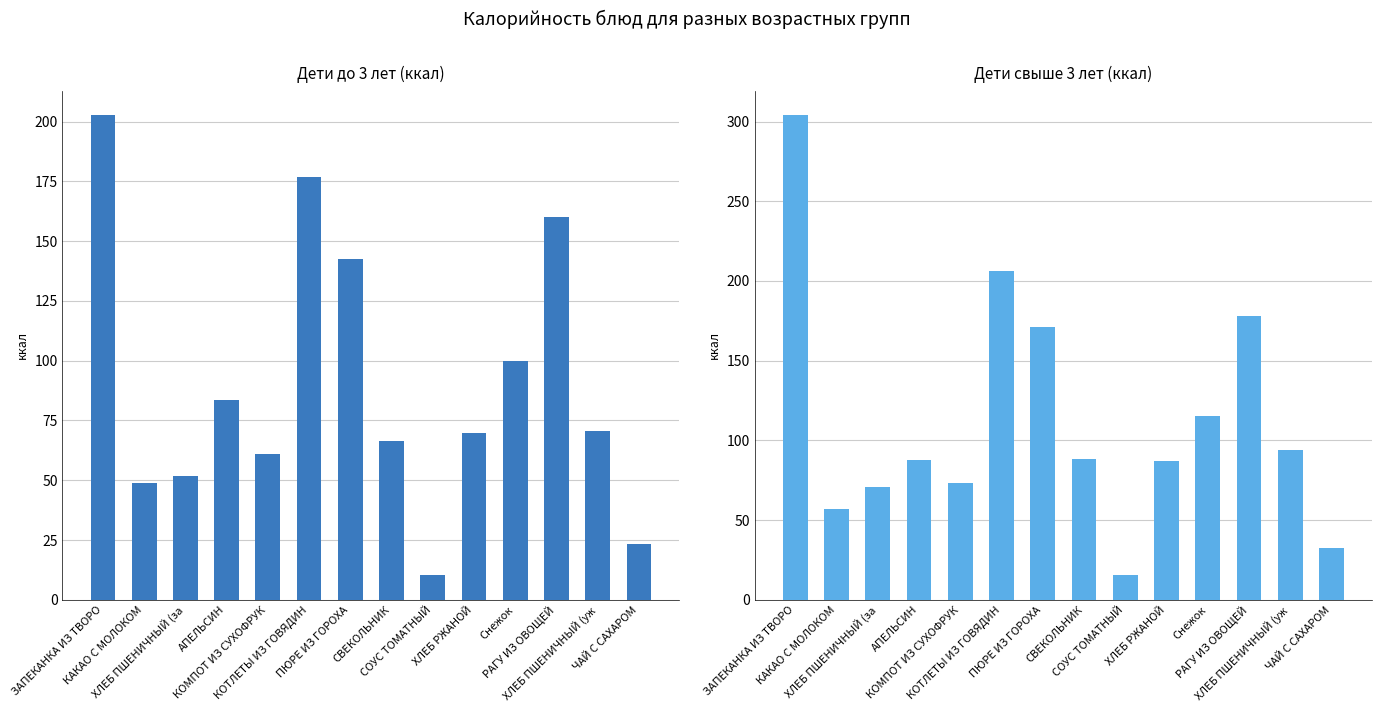

Reading left to right, list all the values displayed in this chart.

Дети до 3 лет (ккал): ЗАПЕКАНКА ИЗ ТВОРО=202.8	КАКАО С МОЛОКОМ=48.6	ХЛЕБ ПШЕНИЧНЫЙ (за=51.7	АПЕЛЬСИН=83.6	КОМПОТ ИЗ СУХОФРУК=60.8	КОТЛЕТЫ ИЗ ГОВЯДИН=177.0	ПЮРЕ ИЗ ГОРОХА=142.4	СВЕКОЛЬНИК=66.2	СОУС ТОМАТНЫЙ=10.5	ХЛЕБ РЖАНОЙ=69.6	Снежок=100.0	РАГУ ИЗ ОВОЩЕЙ=160.1	ХЛЕБ ПШЕНИЧНЫЙ (уж=70.5	ЧАЙ С САХАРОМ=23.5
Дети свыше 3 лет (ккал): ЗАПЕКАНКА ИЗ ТВОРО=304.2	КАКАО С МОЛОКОМ=56.7	ХЛЕБ ПШЕНИЧНЫЙ (за=70.5	АПЕЛЬСИН=88.0	КОМПОТ ИЗ СУХОФРУК=73.0	КОТЛЕТЫ ИЗ ГОВЯДИН=206.5	ПЮРЕ ИЗ ГОРОХА=170.9	СВЕКОЛЬНИК=88.3	СОУС ТОМАТНЫЙ=15.7	ХЛЕБ РЖАНОЙ=87.0	Снежок=115.0	РАГУ ИЗ ОВОЩЕЙ=177.8	ХЛЕБ ПШЕНИЧНЫЙ (уж=94.0	ЧАЙ С САХАРОМ=32.7